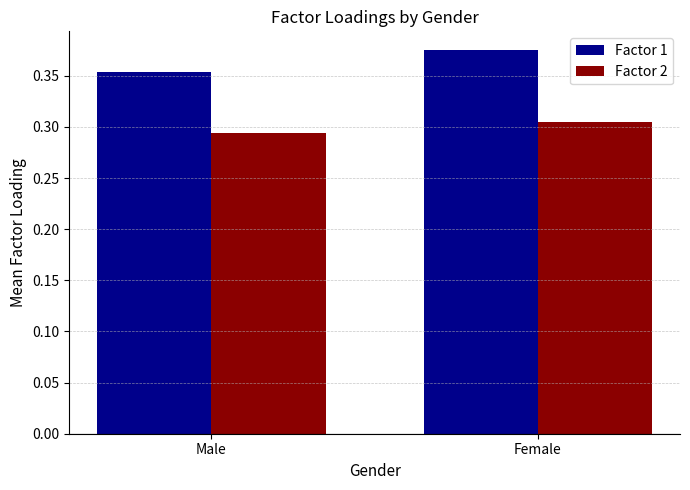

Which series has the largest total across all categories?

Factor 1